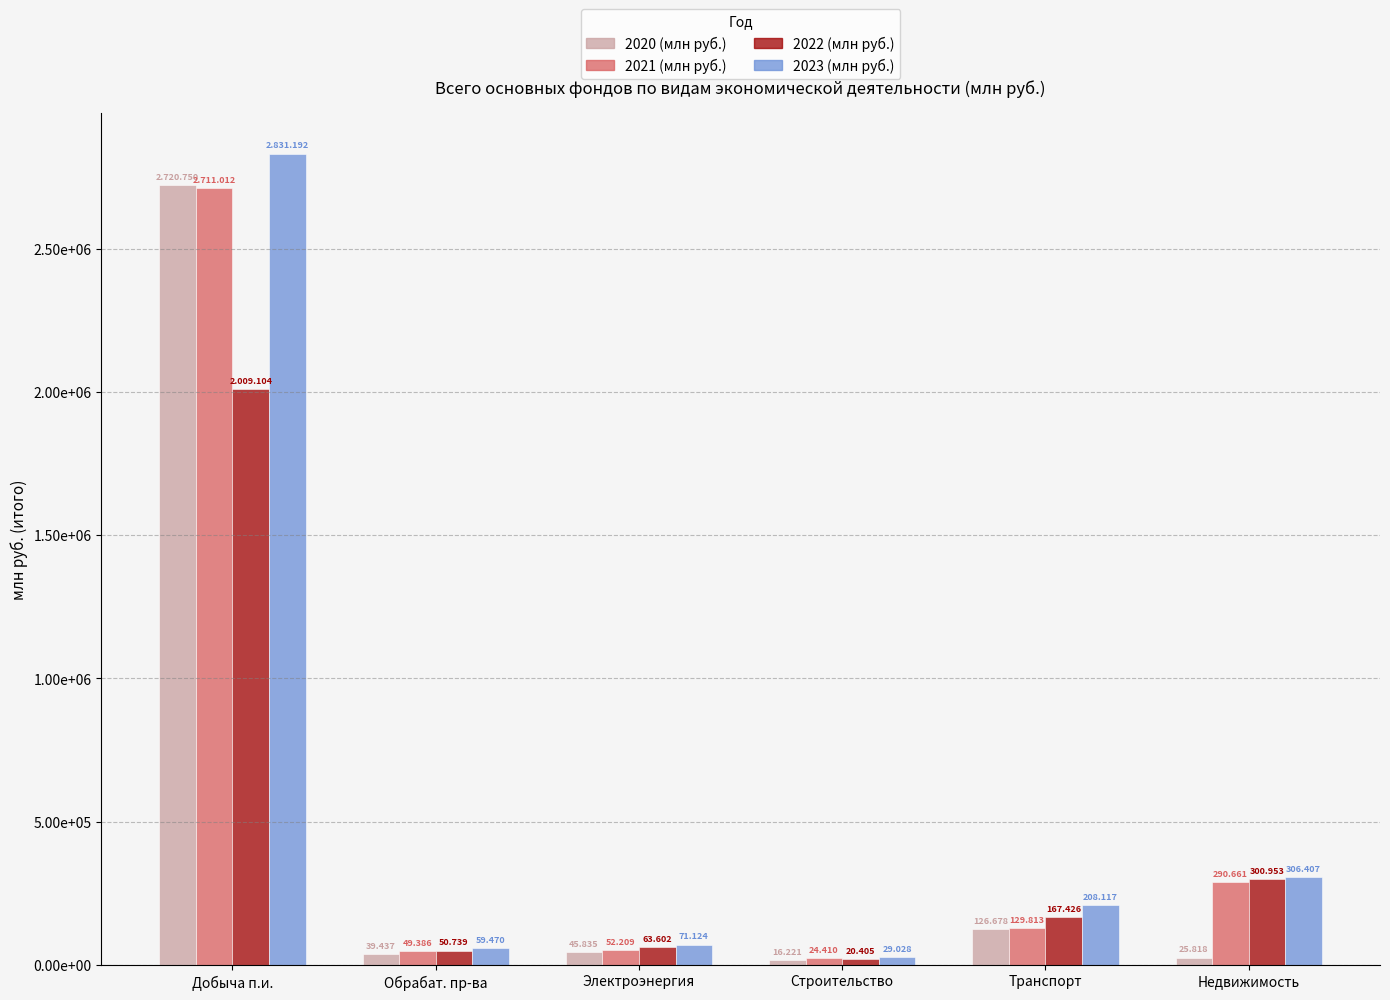

Are the bars grouped side by side (vs. stacked)?

Yes